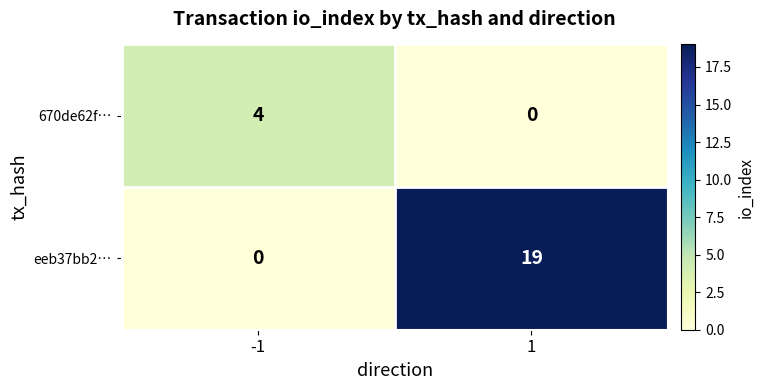

Which category has the highest value across all series?

1